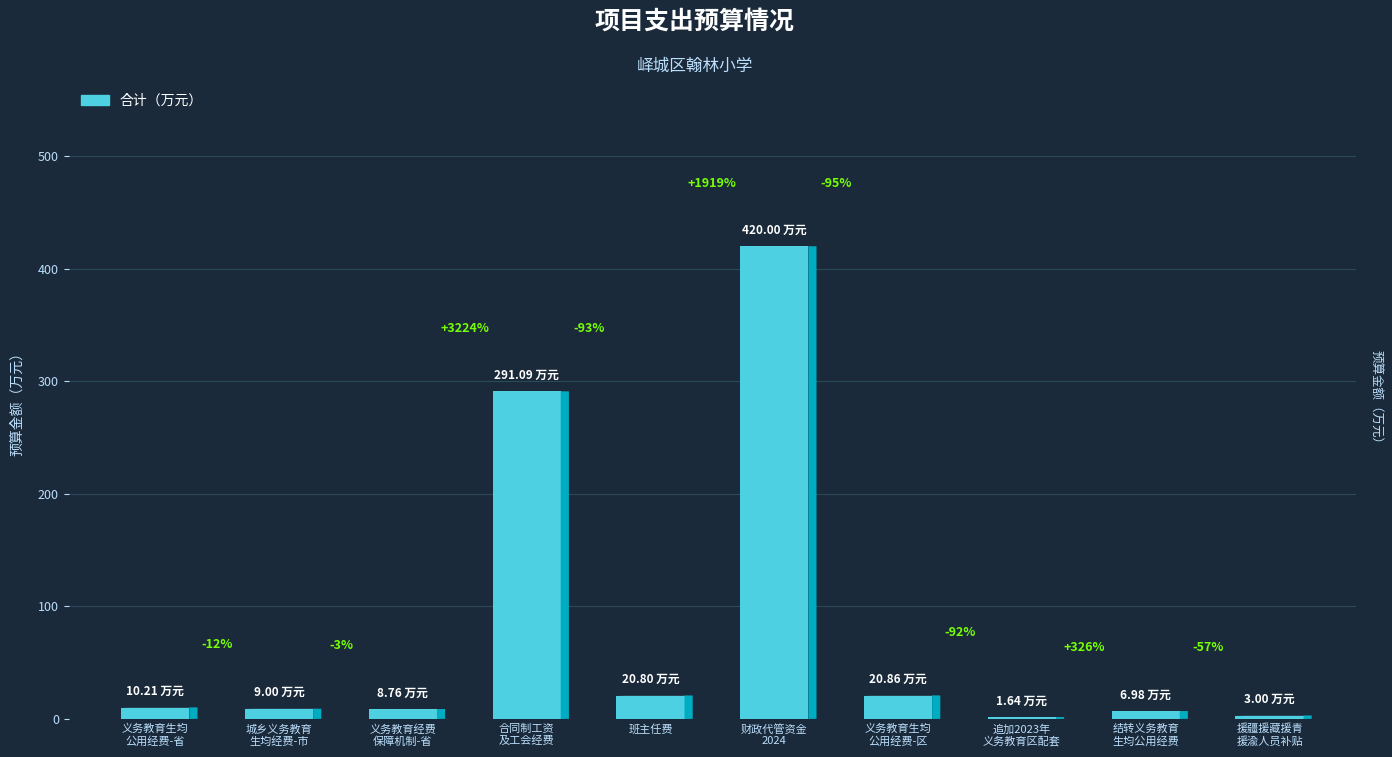

The chart shows a value of 9.0 at 城乡义务教育
生均经费-市. True or false?

True